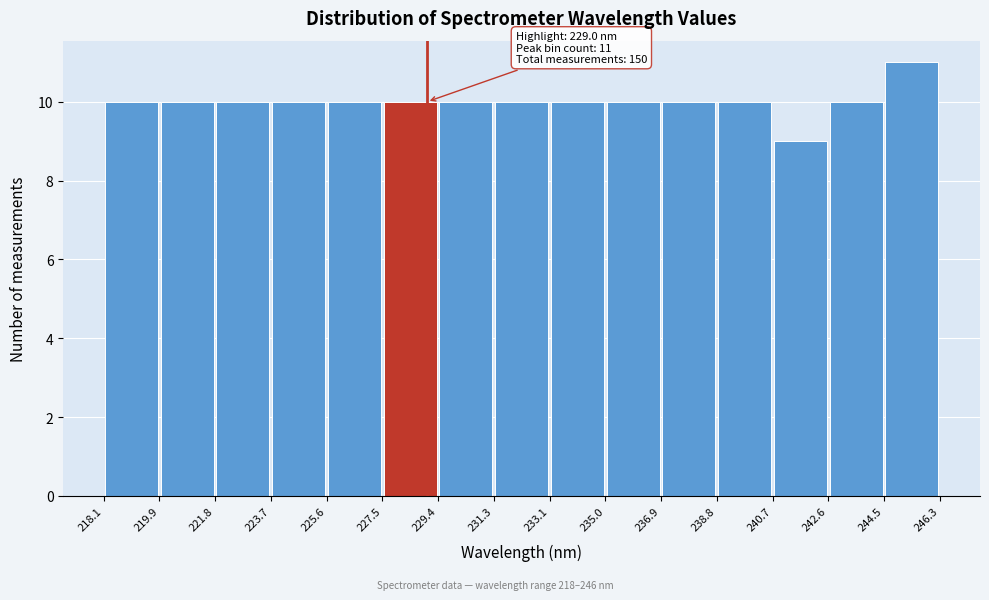

Over which range of the x-axis is the bar tallest?

244.5 to 246.3